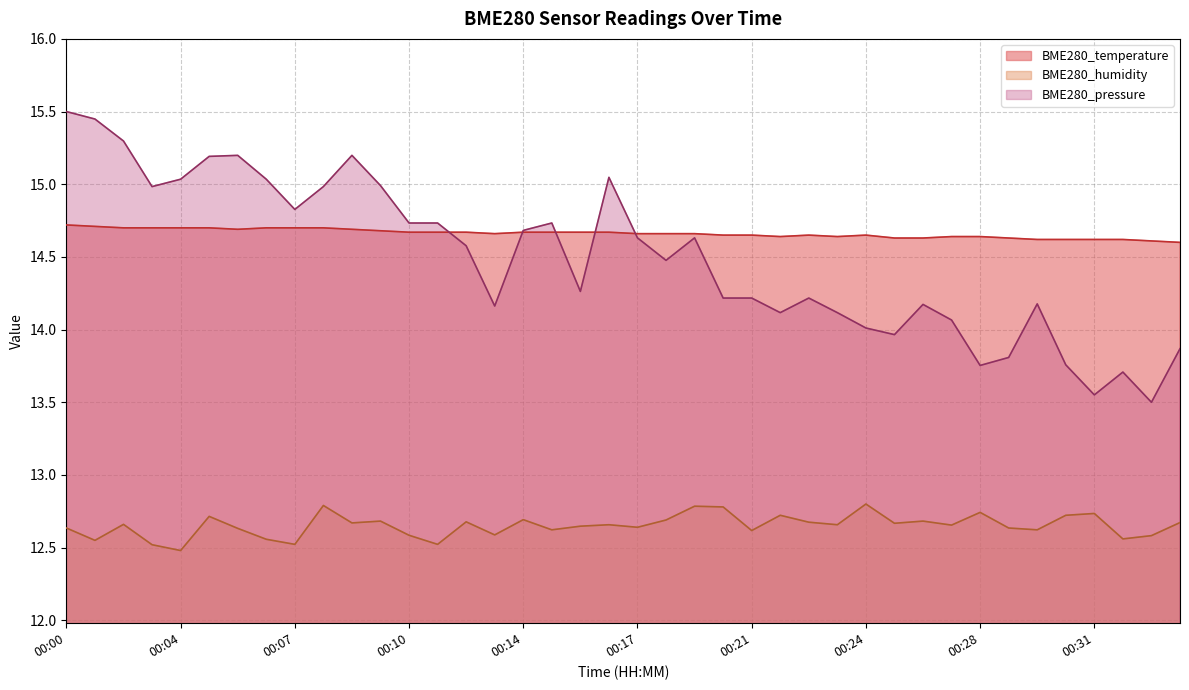

Count the number of categories in the chart.

40